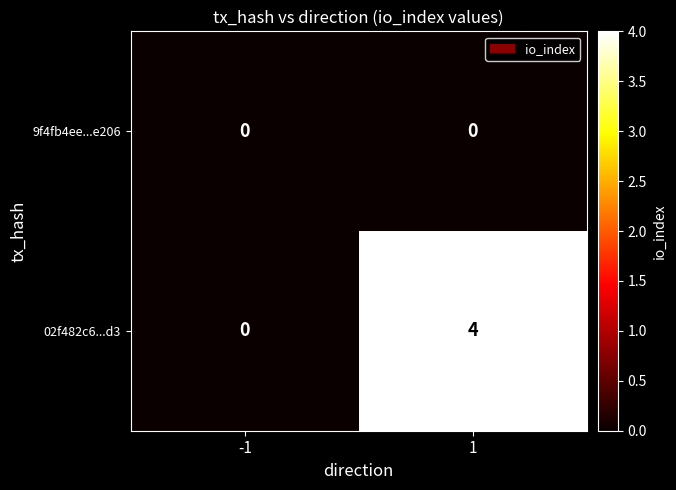

The 02f482c6...d3 series shows 3 at -1. True or false?

False